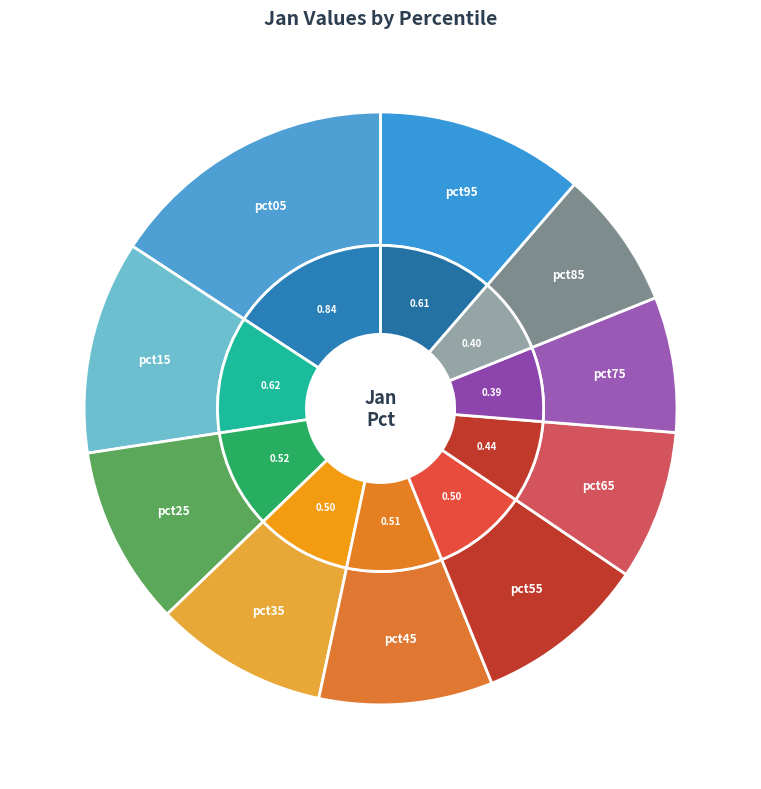

To the nearest percent, what is the average slice percentage?

10%